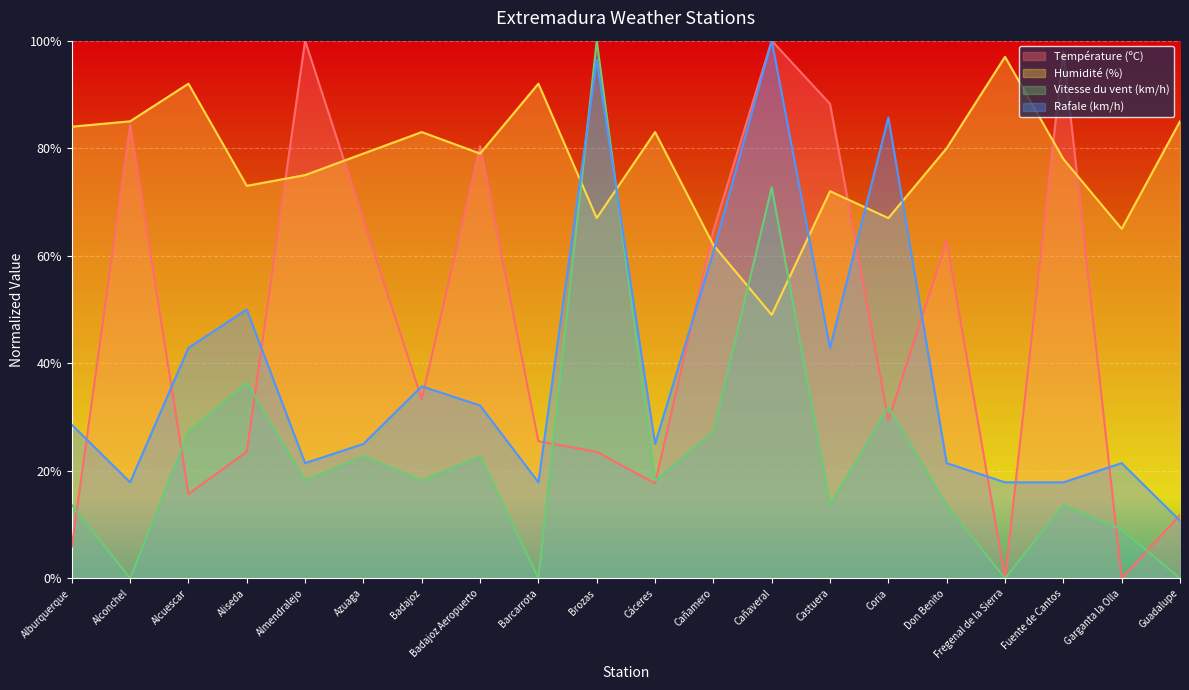

Which category has the lowest value across all series?

Fregenal de la Sierra